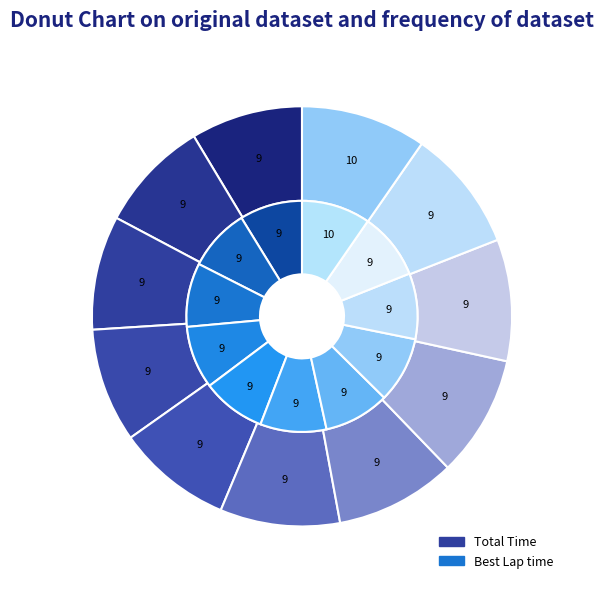

To the nearest percent, what portion does AKHIAR P P represent?

9%